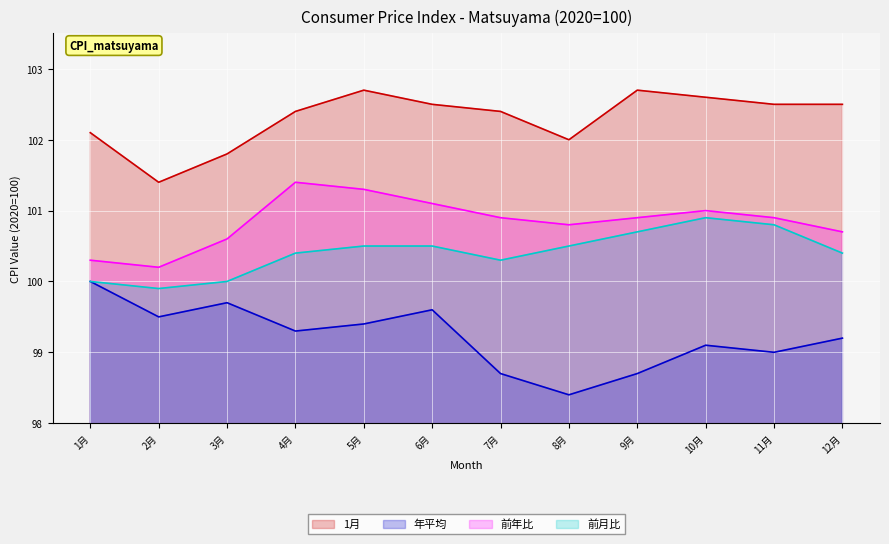

Which series has the largest total across all categories?

1月